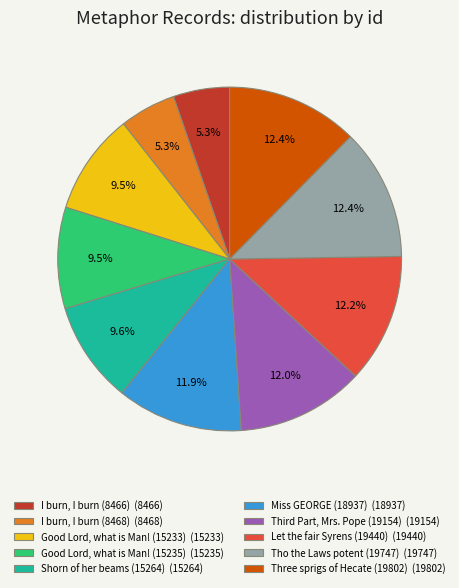

Approximately how many times larger is the value at Three sprigs of Hecate (19802) (19802) compared to I burn, I burn (8466) (8466)?

2.3